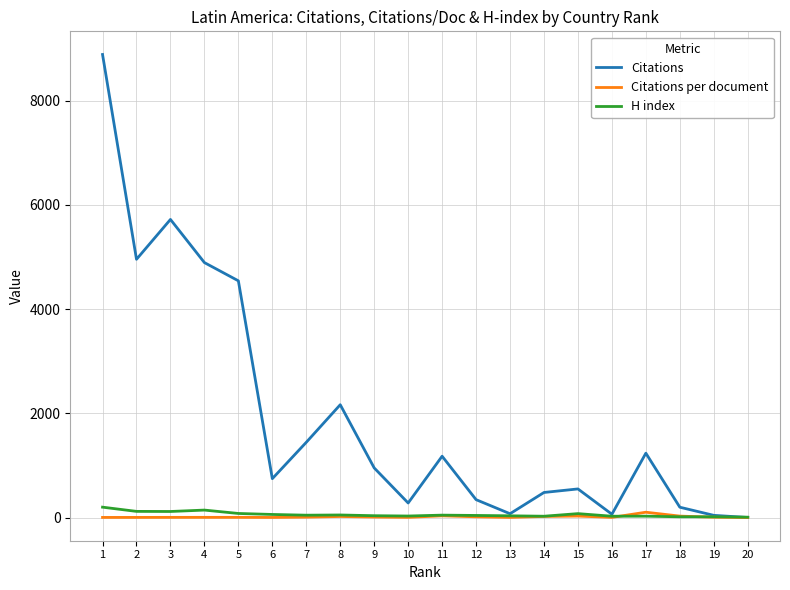

At which category is the sum across all series the highest?

1